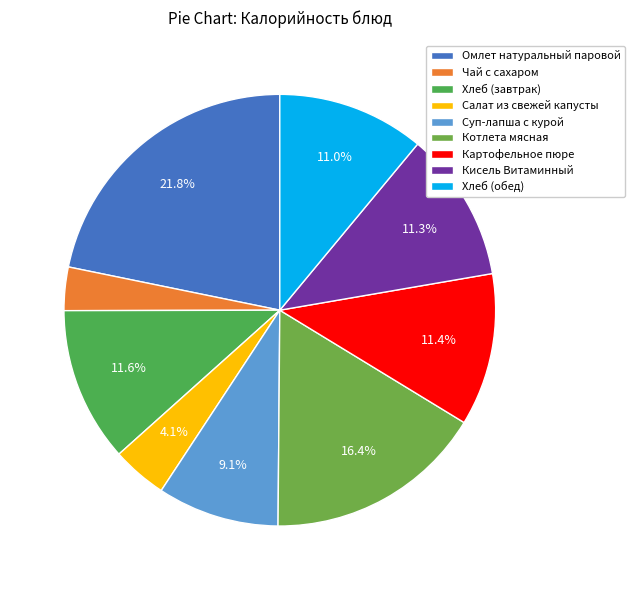

True or false: Салат из свежей капусты accounts for 1% of the total.

False